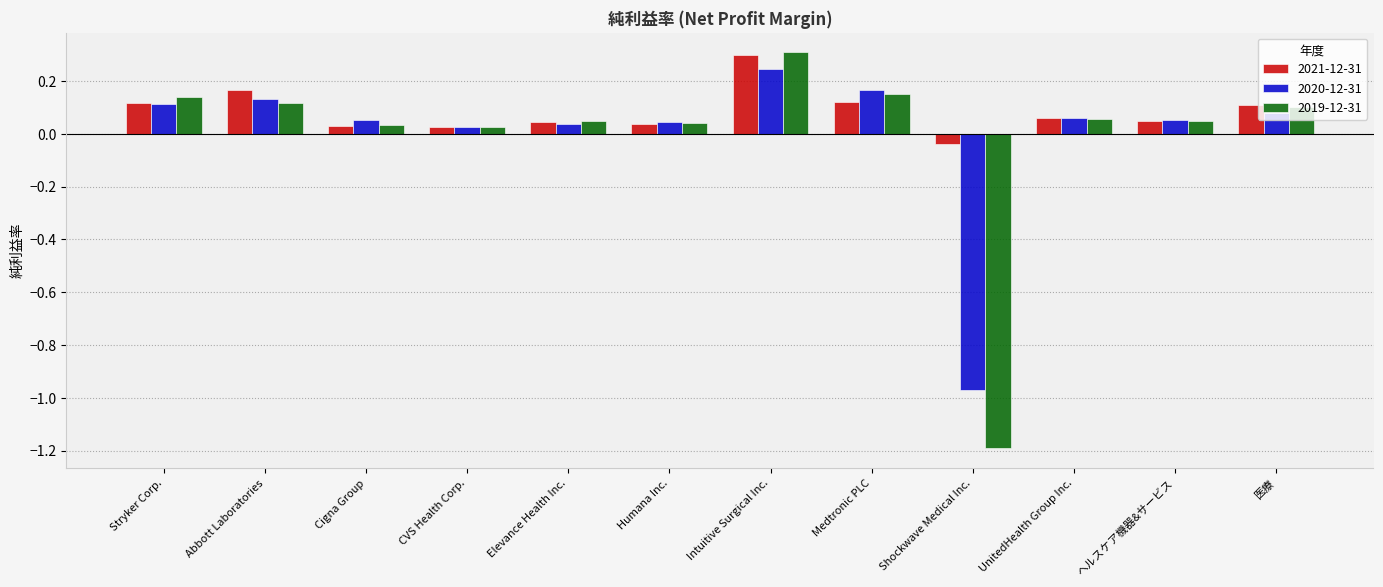

The value of 2019-12-31 at Intuitive Surgical Inc. is 0.3. True or false?

True